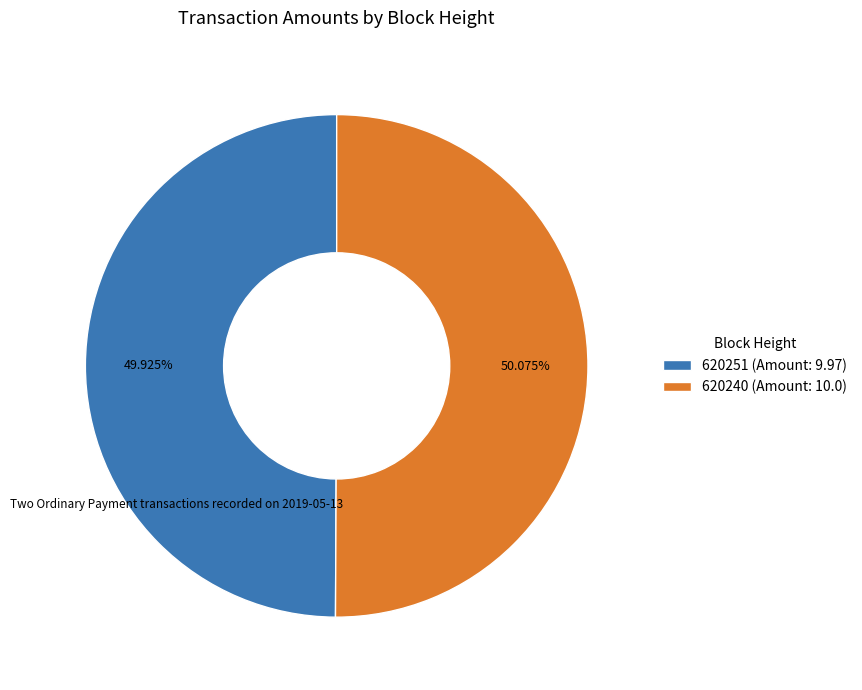

To the nearest percent, what portion does 620240 represent?

50%